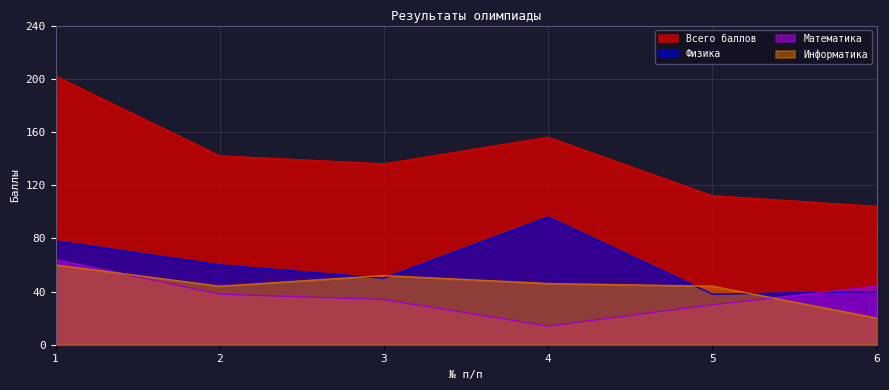

Reading left to right, extract all data points from this chart.

Информатика: 1=60	2=44	3=52	4=46	5=44	6=20
Математика: 1=64	2=38	3=34	4=14	5=30	6=44
Физика: 1=78	2=60	3=50	4=96	5=38	6=40
Всего баллов: 1=202	2=142	3=136	4=156	5=112	6=104